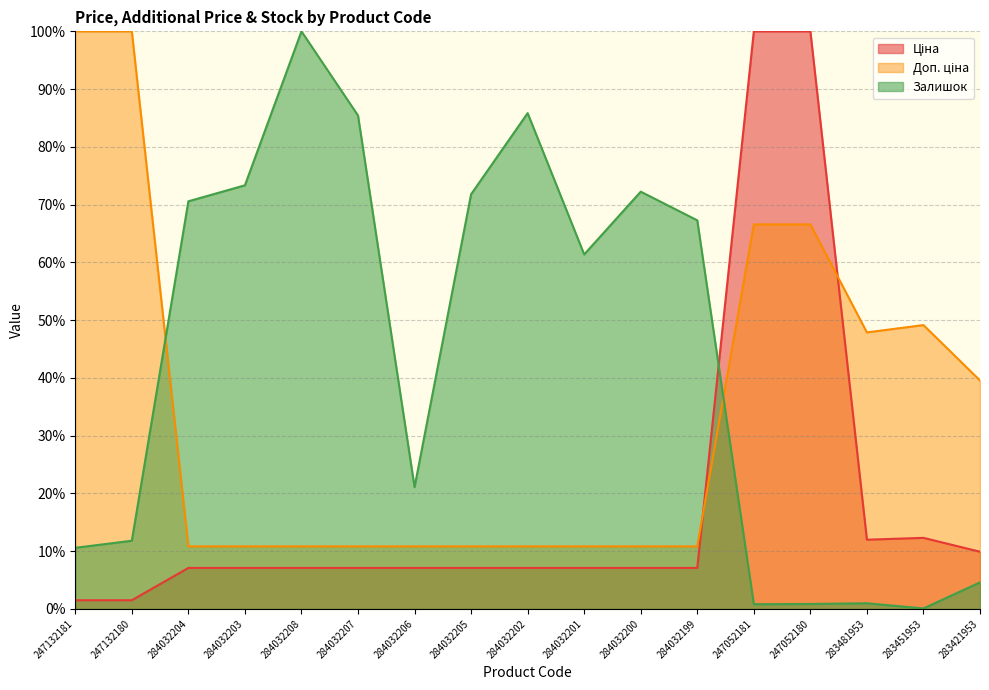

Does the chart display data point markers on the line(s)?

No